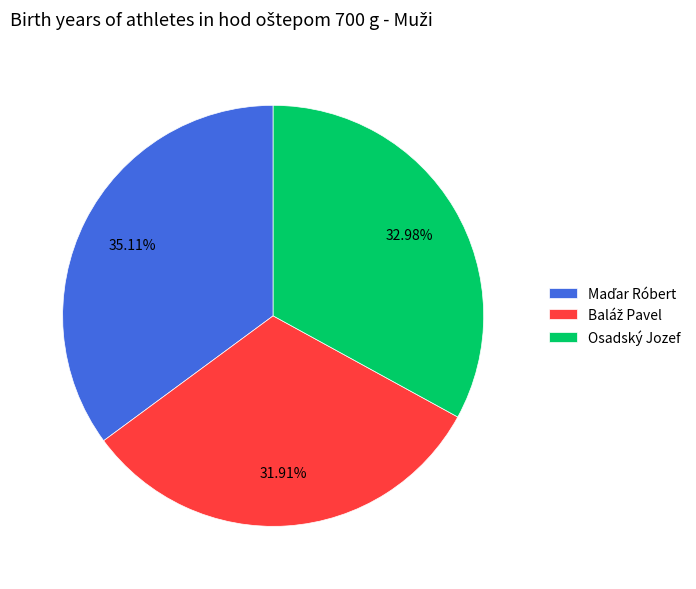

Does any single category account for the majority?

No